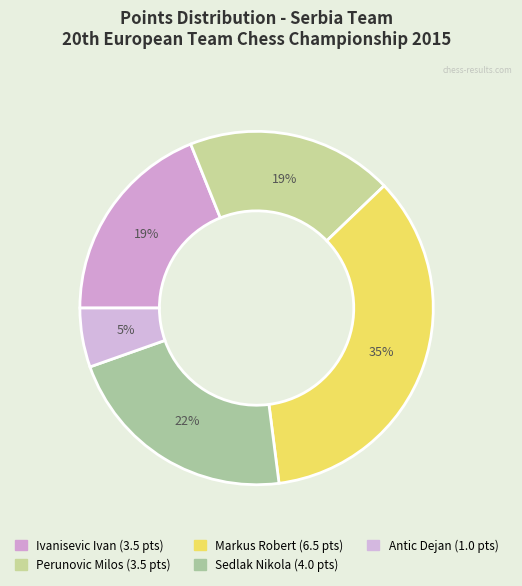

What percentage is the Sedlak Nikola slice, to the nearest percent?

22%